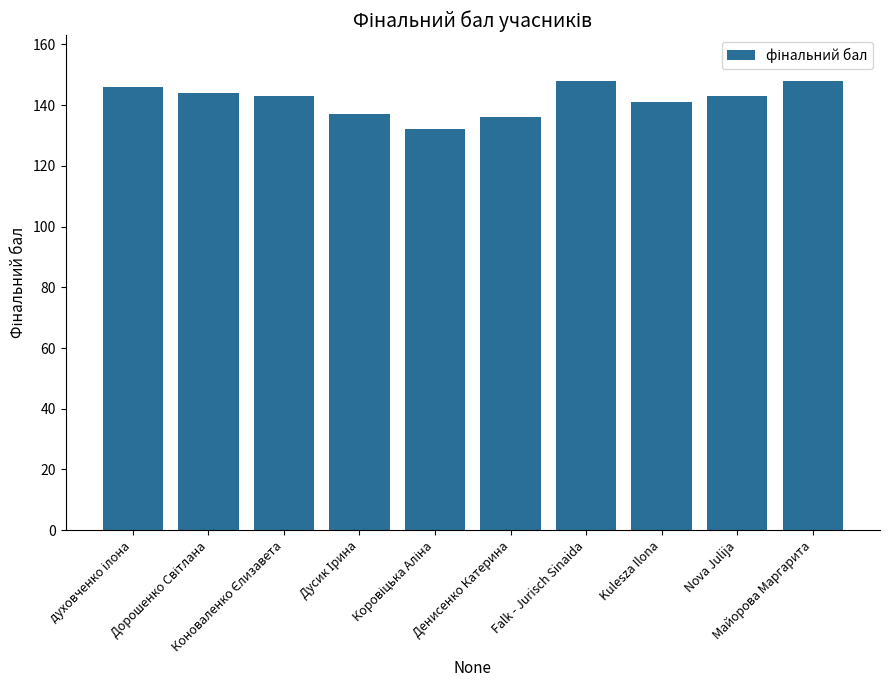

What is the minimum value shown in the chart?

132